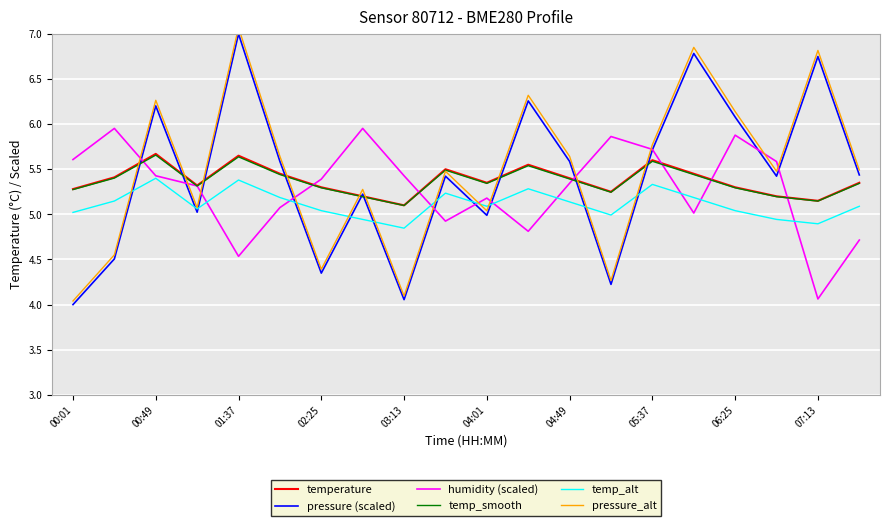

The value of temp_alt at 00:49 is 2.6. True or false?

False